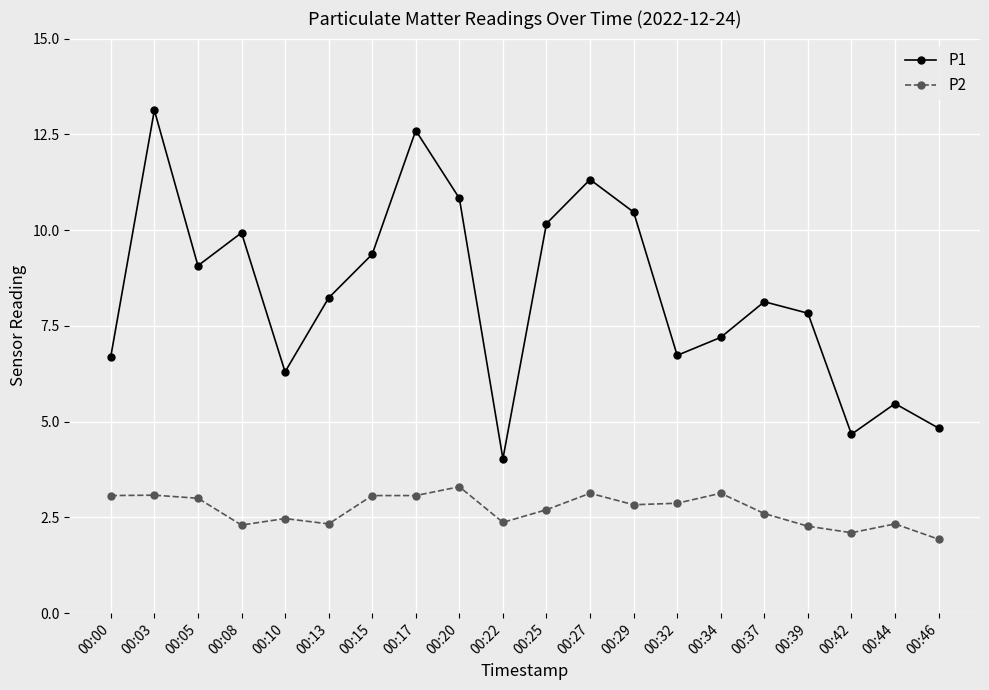

Between 00:03 and 00:42, which series saw the biggest shift?

P1